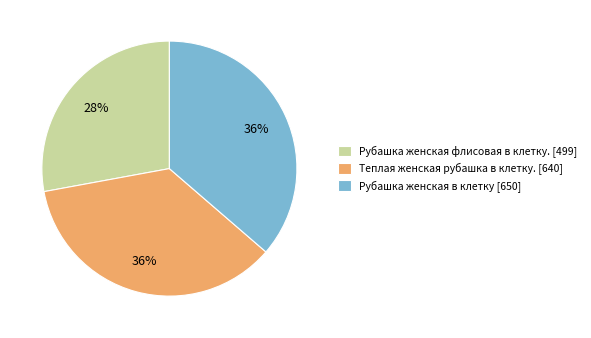

Is it true that Теплая женская рубашка в клетку. is 36% of the pie?

True